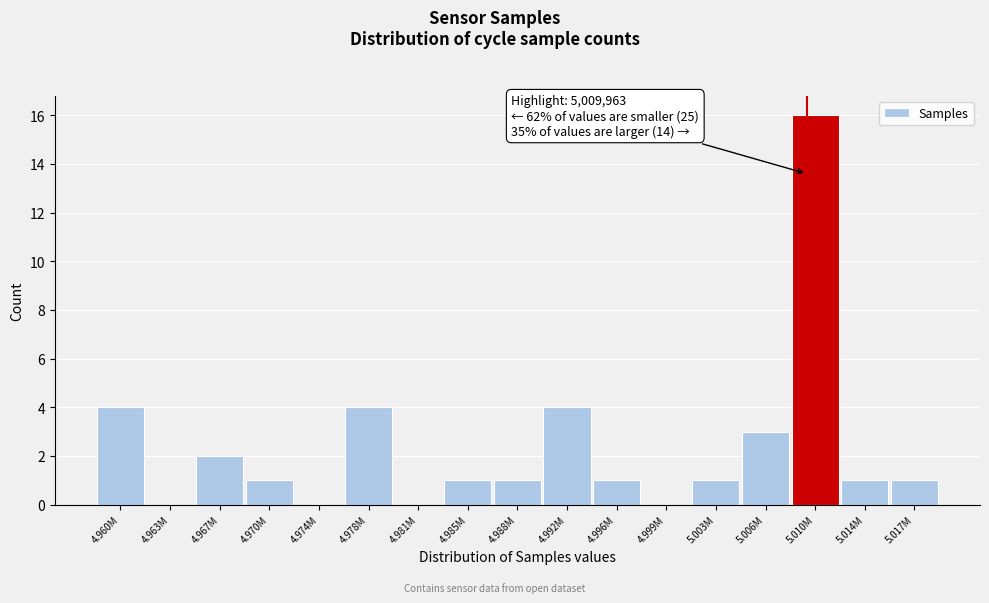

Reading right to left, extract all data points from this chart.

5.017M=1	5.014M=1	5.010M=16	5.006M=3	5.003M=1	4.999M=0	4.996M=1	4.992M=4	4.988M=1	4.985M=1	4.981M=0	4.978M=4	4.974M=0	4.970M=1	4.967M=2	4.963M=0	4.960M=4